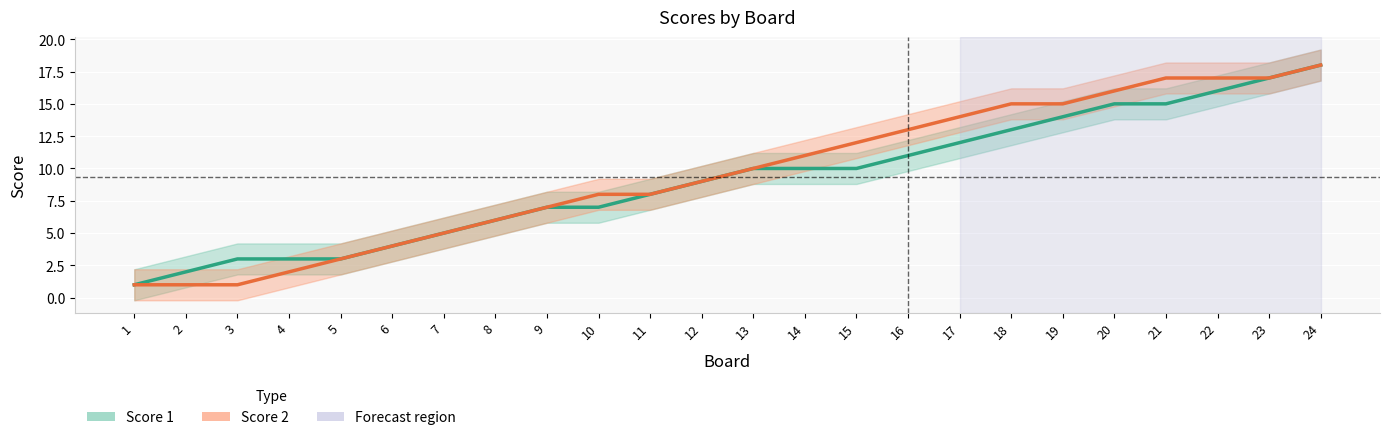

What is the value of the Score 1 point at the 4th from the left?

3